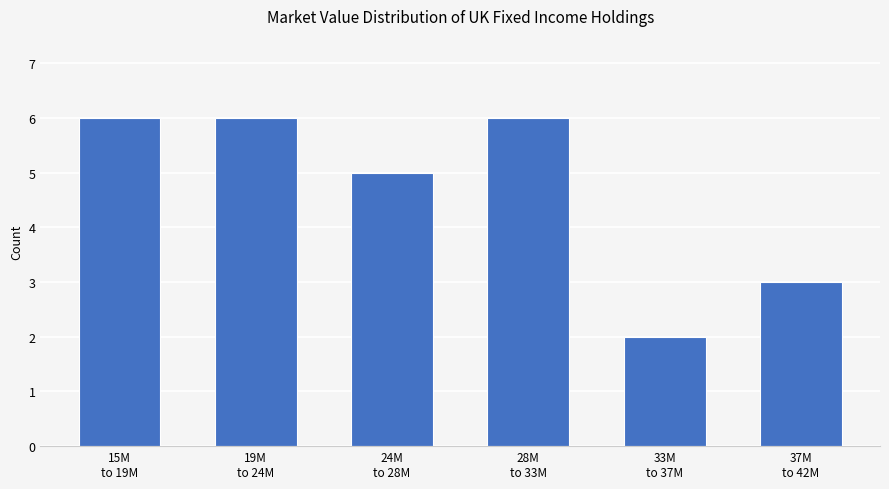

Reading left to right, transcribe all the data shown in this chart.

6	6	5	6	2	3